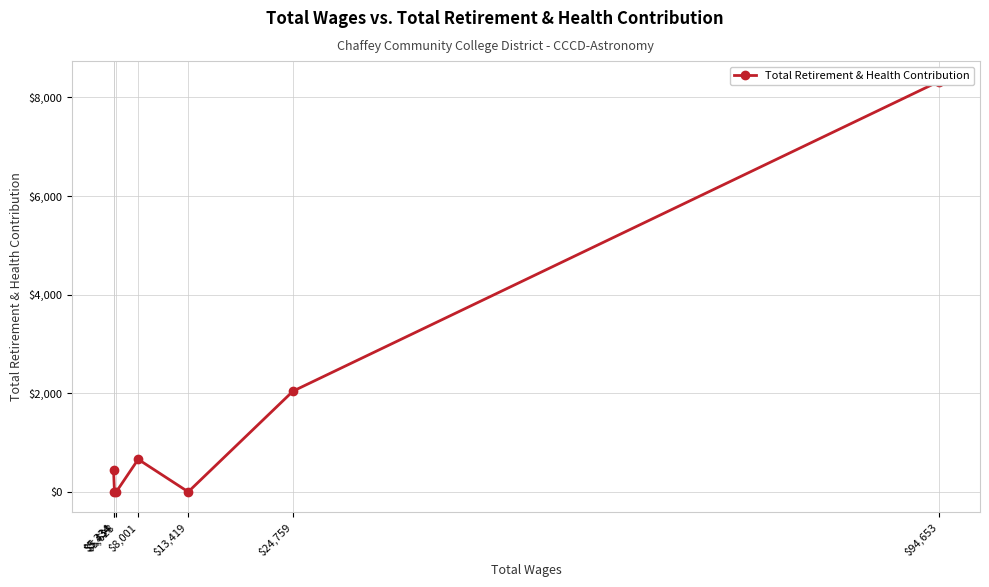

What is the average value?

1638